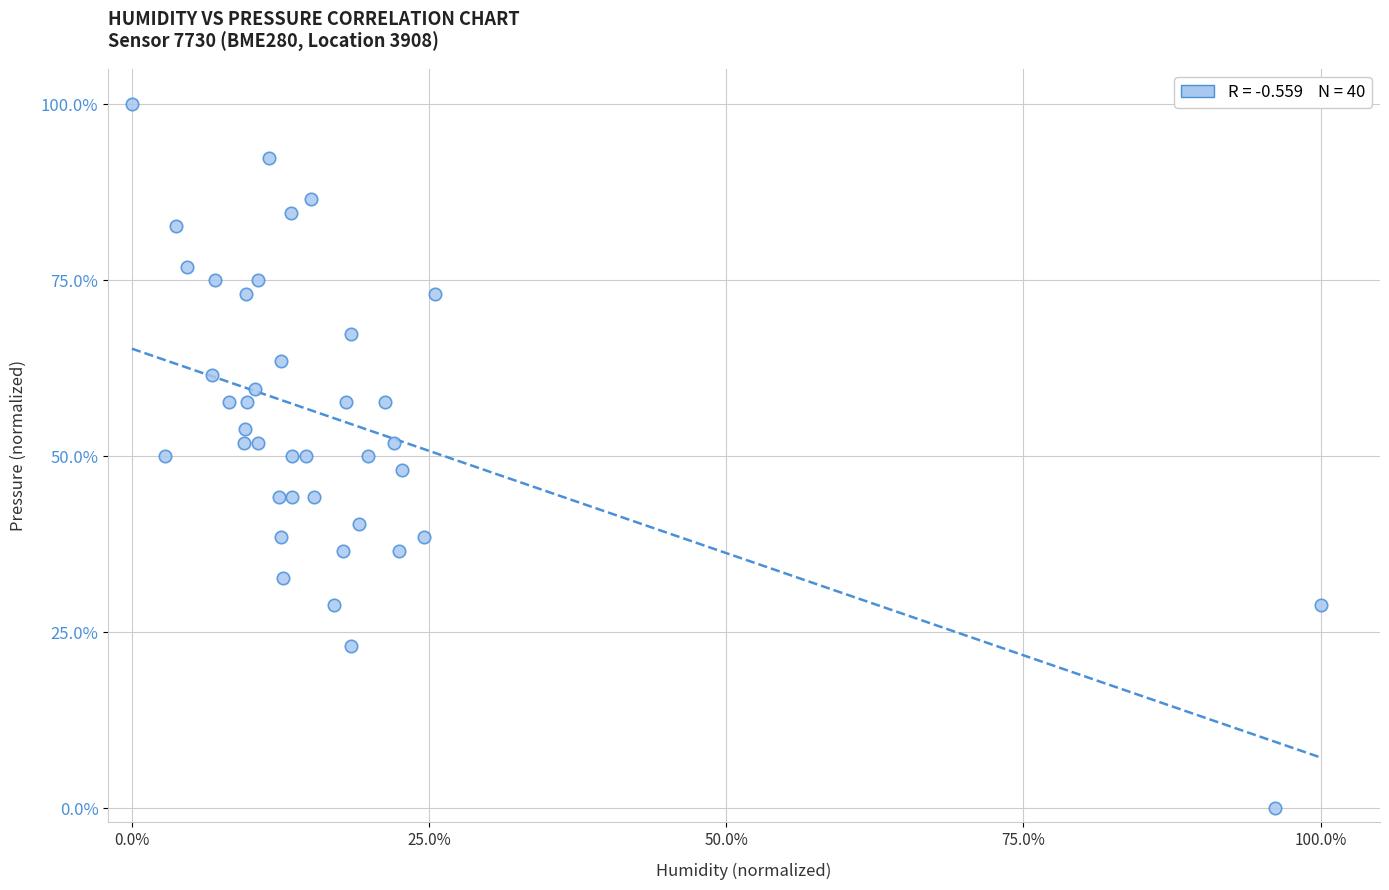

What is the range of X values (max minus min)?

100.0